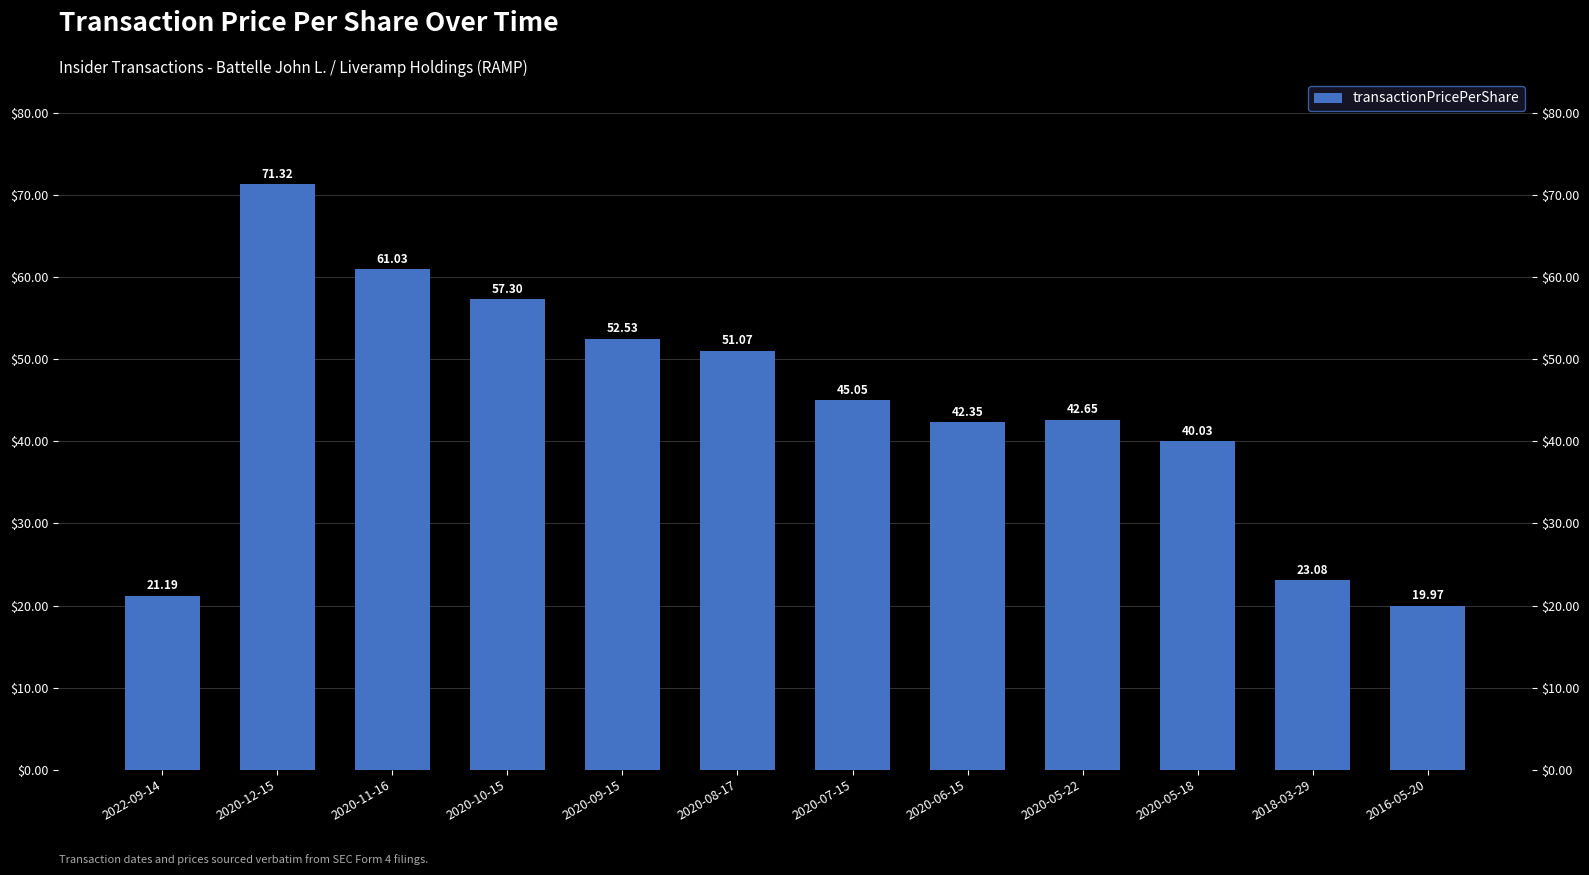

What position from the right is 2018-03-29?

2